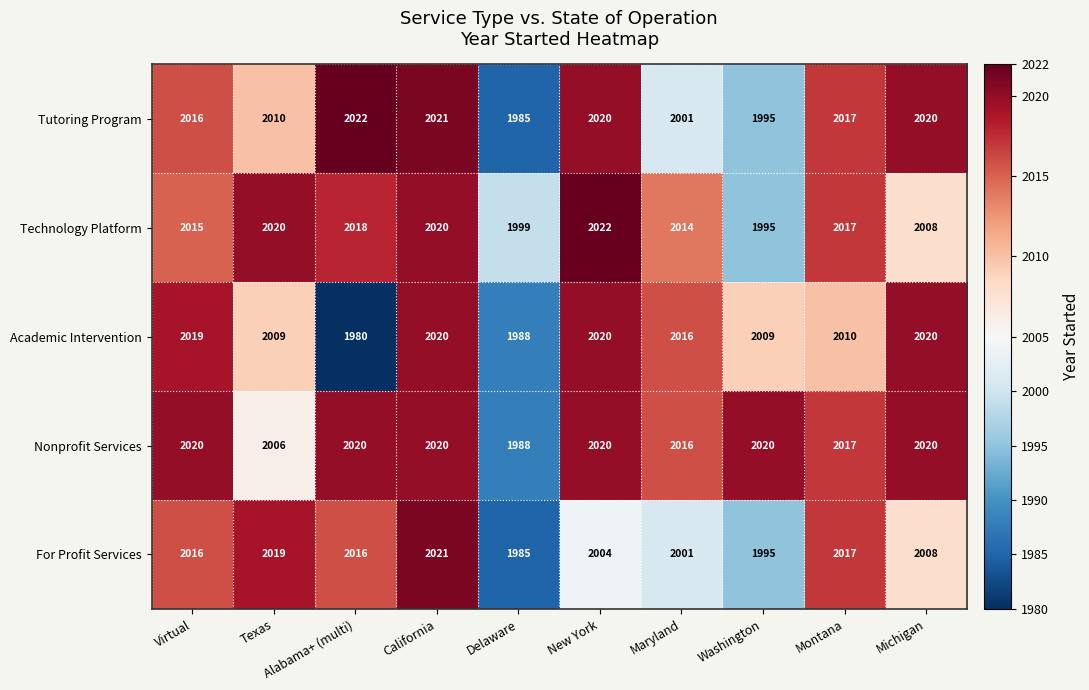

Which series has the largest total across all categories?

Nonprofit Services